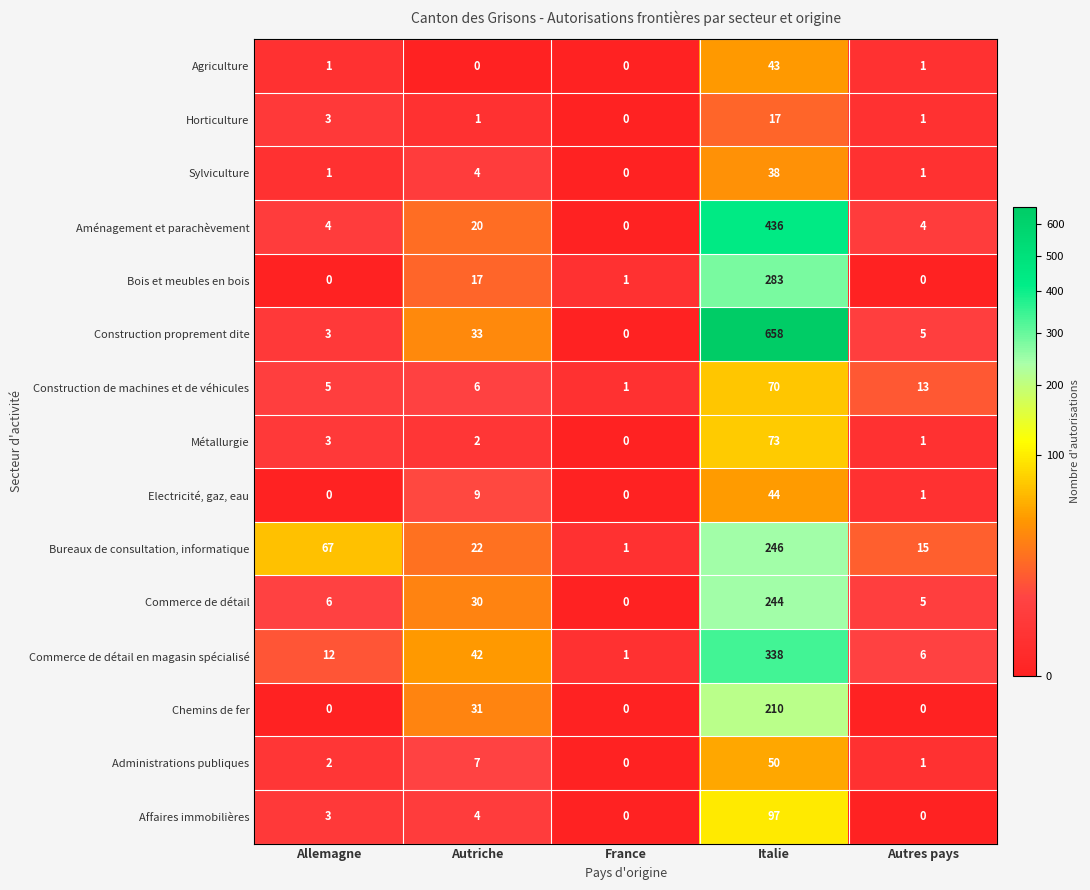

Which label corresponds to the largest value in the chart?

Italie